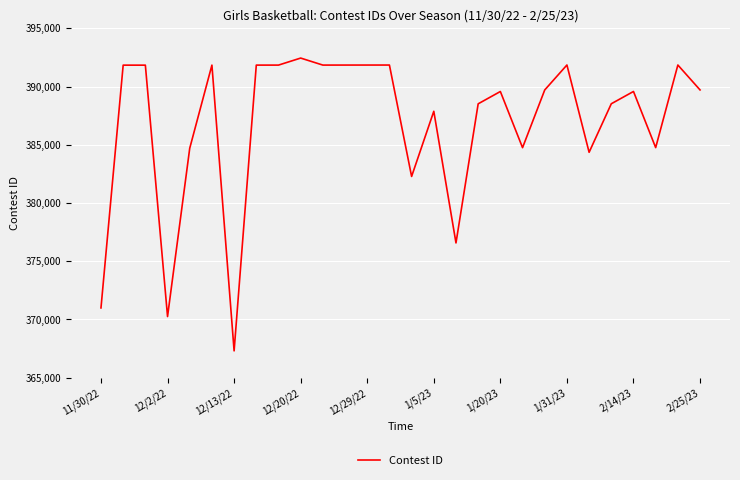

What is the maximum value shown in the chart?

392444